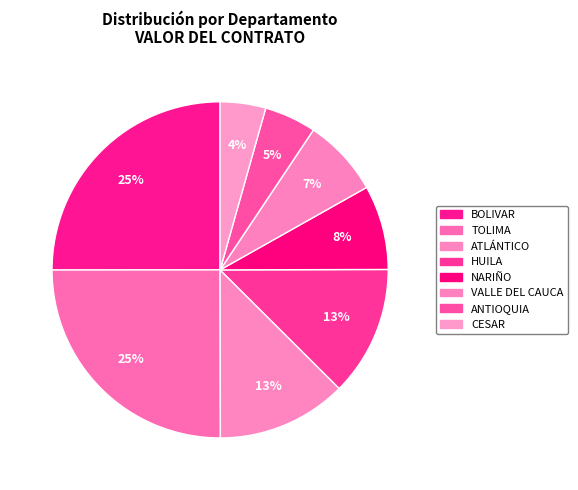

To the nearest percent, what is the difference between the largest and smallest slice percentages?

21%